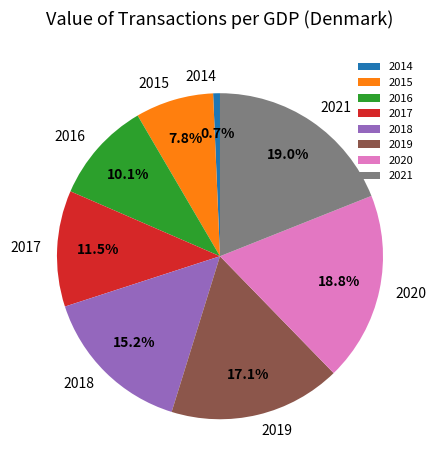

Which has a higher value, 2017 or 2019?

2019